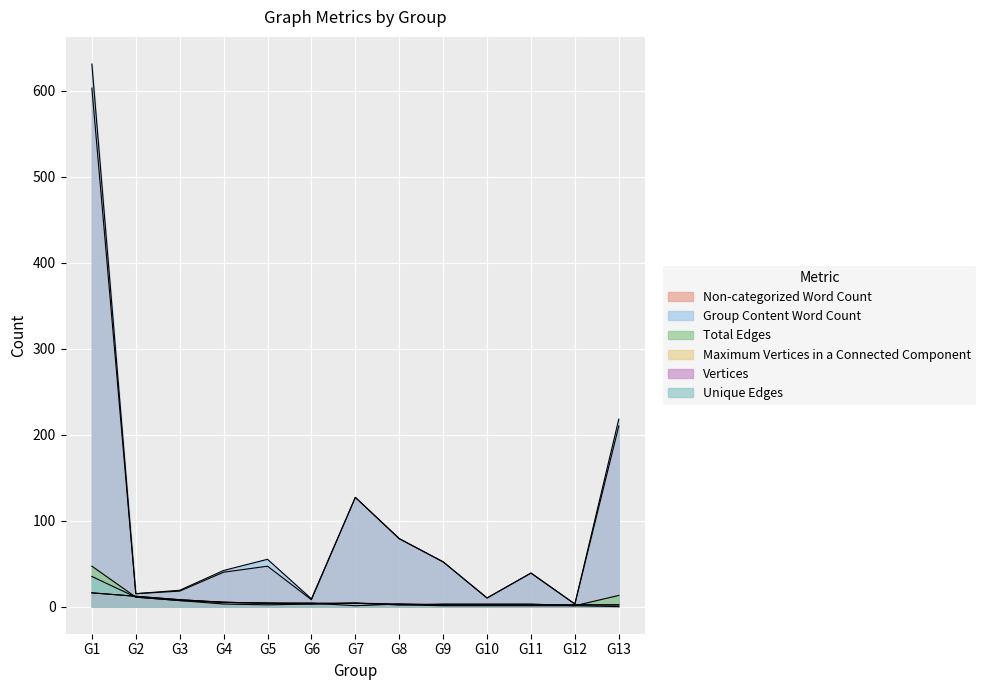

After their last crossing, which series has the higher values: Vertices or Unique Edges?

Vertices